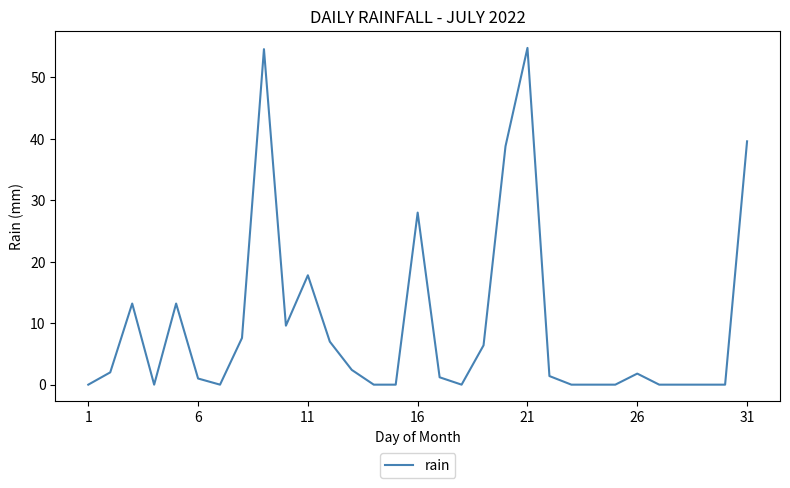

What is the difference between the maximum and minimum values?

54.8